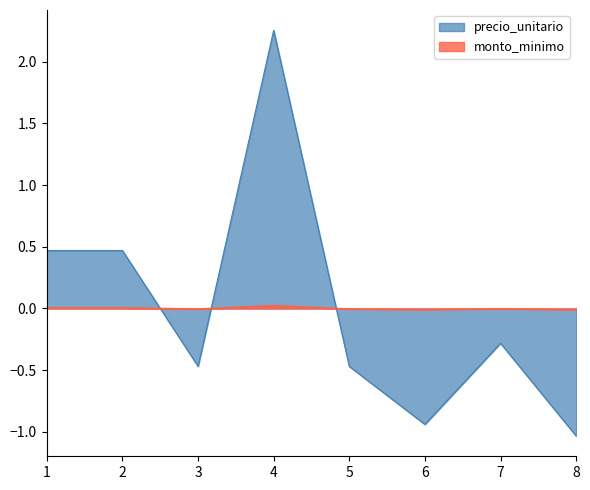

What is the approximate value of precio_unitario at 5?

-0.5